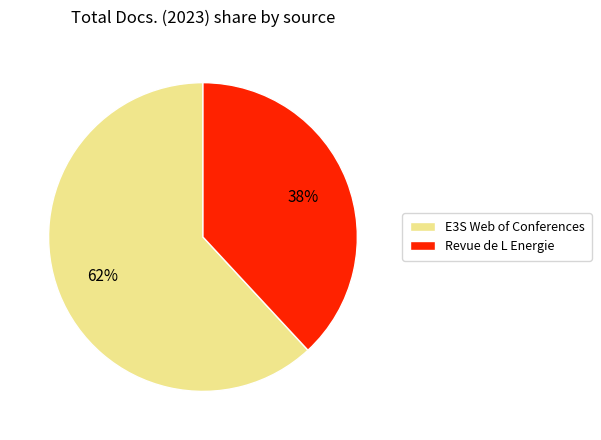

What is the majority slice?

E3S Web of Conferences